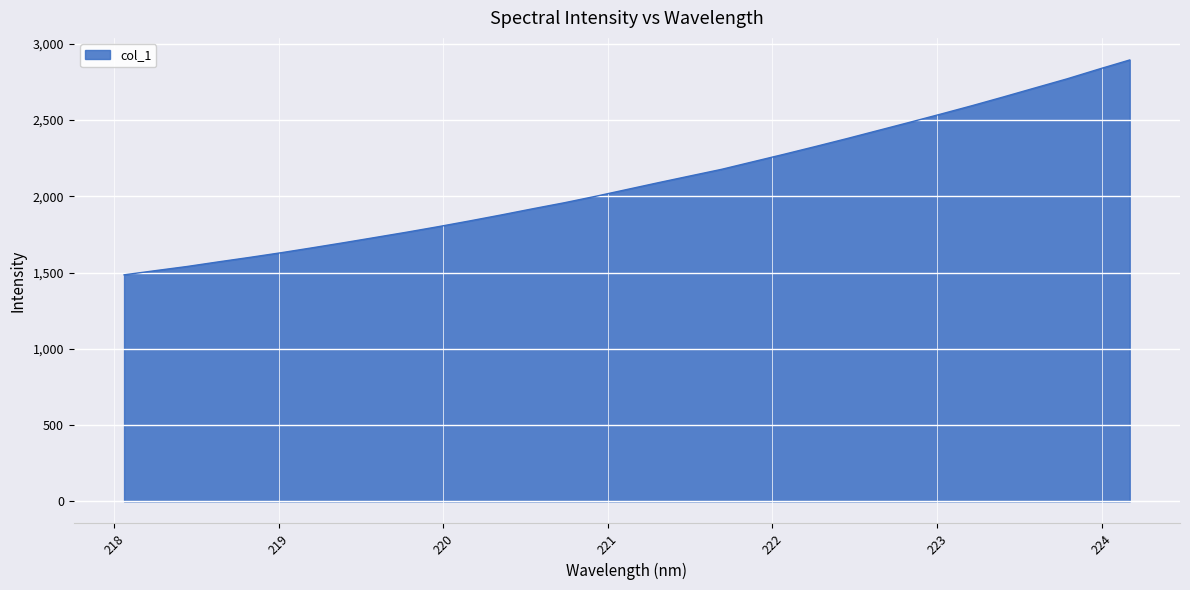

What is the minimum value shown in the chart?

1485.1